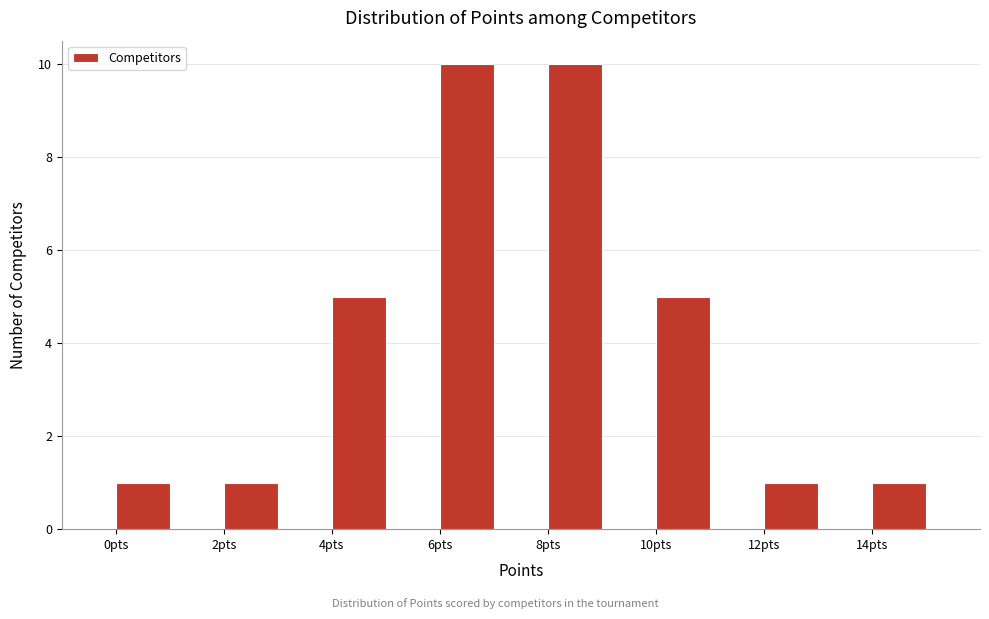

What is the height of the bar covering 10 to 11 on the x-axis? The values are not printed on the chart, so give them approximately, as read against the axis.

5